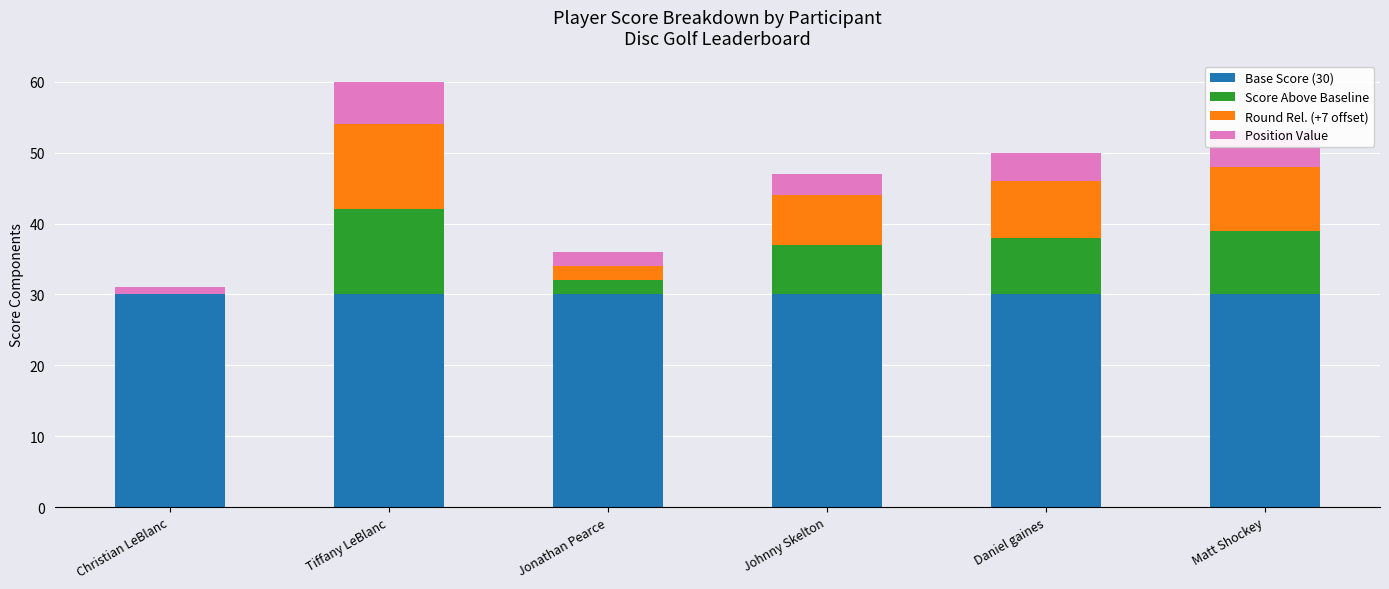

Are the bars grouped side by side (vs. stacked)?

No